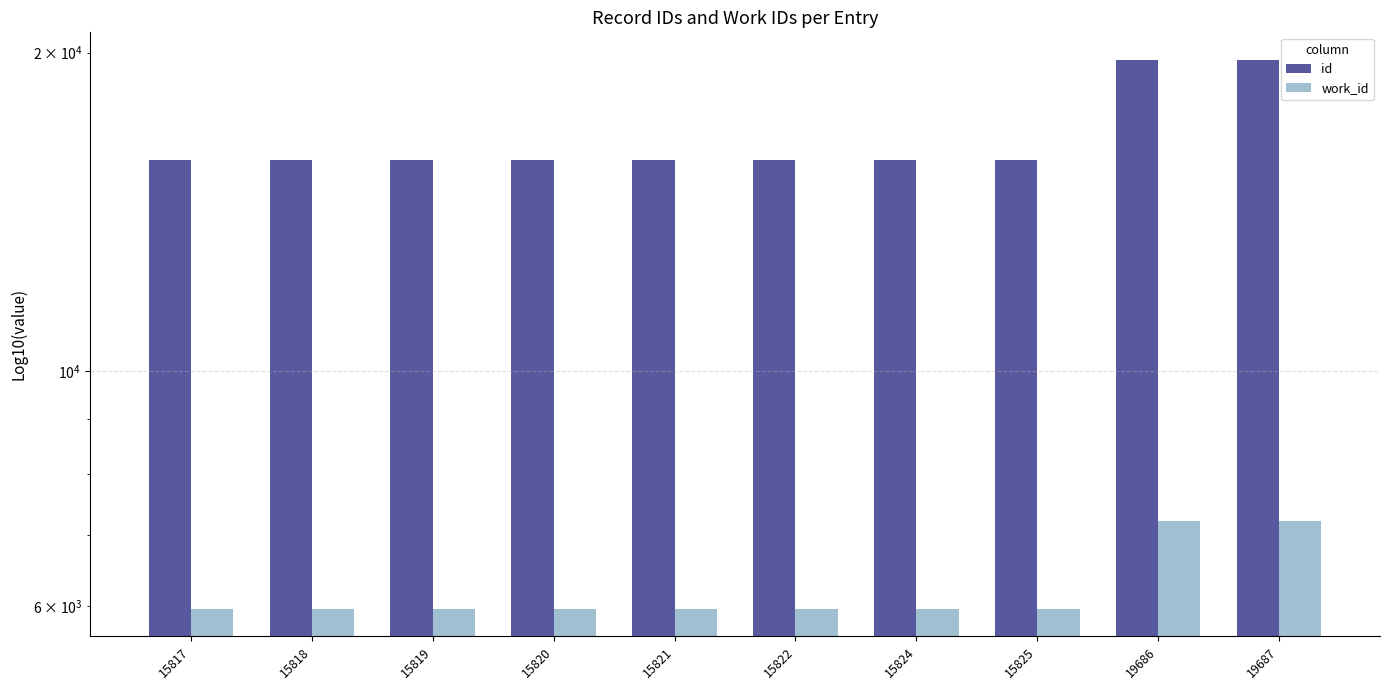

True or false: id has a value of 15820 at 15820.

True